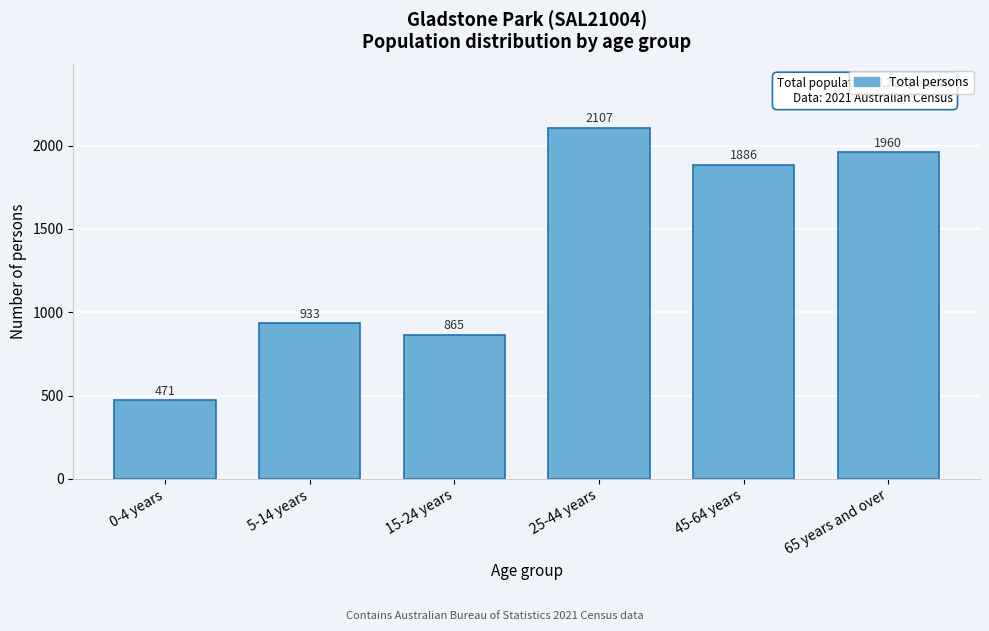

Reading left to right, what are all the values shown in this chart?

0-4 years=471	5-14 years=933	15-24 years=865	25-44 years=2107	45-64 years=1886	65 years and over=1960